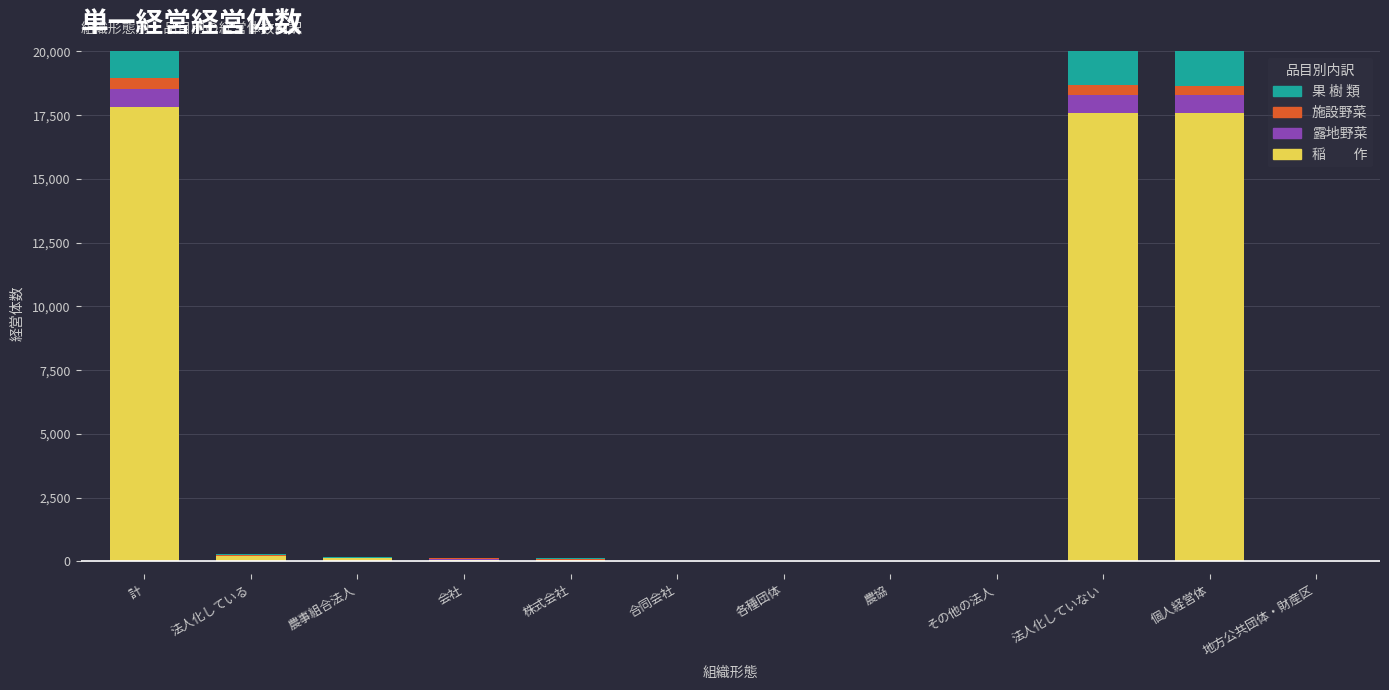

True or false: 果 樹 類 has a value of 1607 at 合同会社.

False